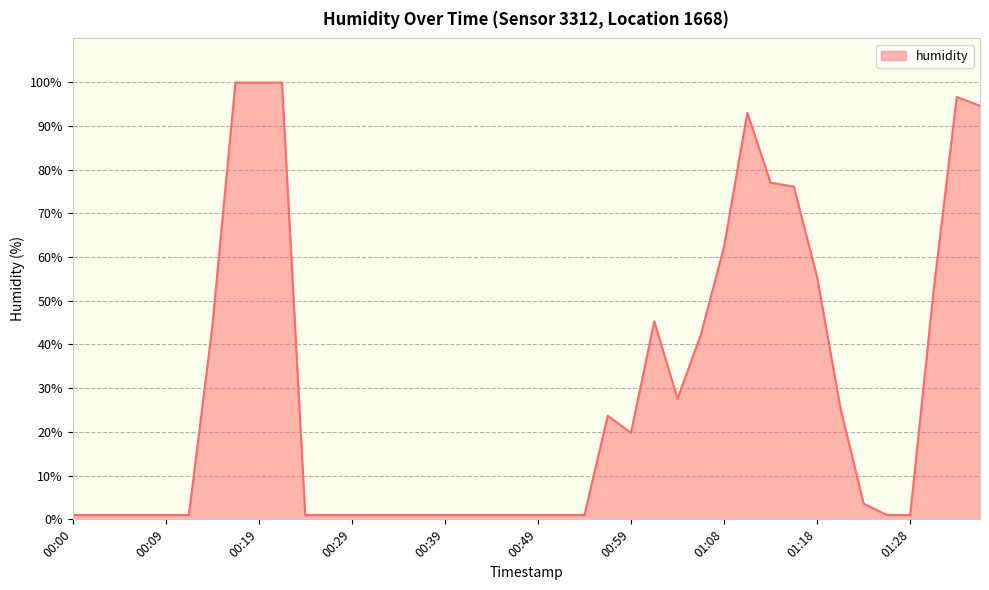

What is the greatest value displayed?

99.9